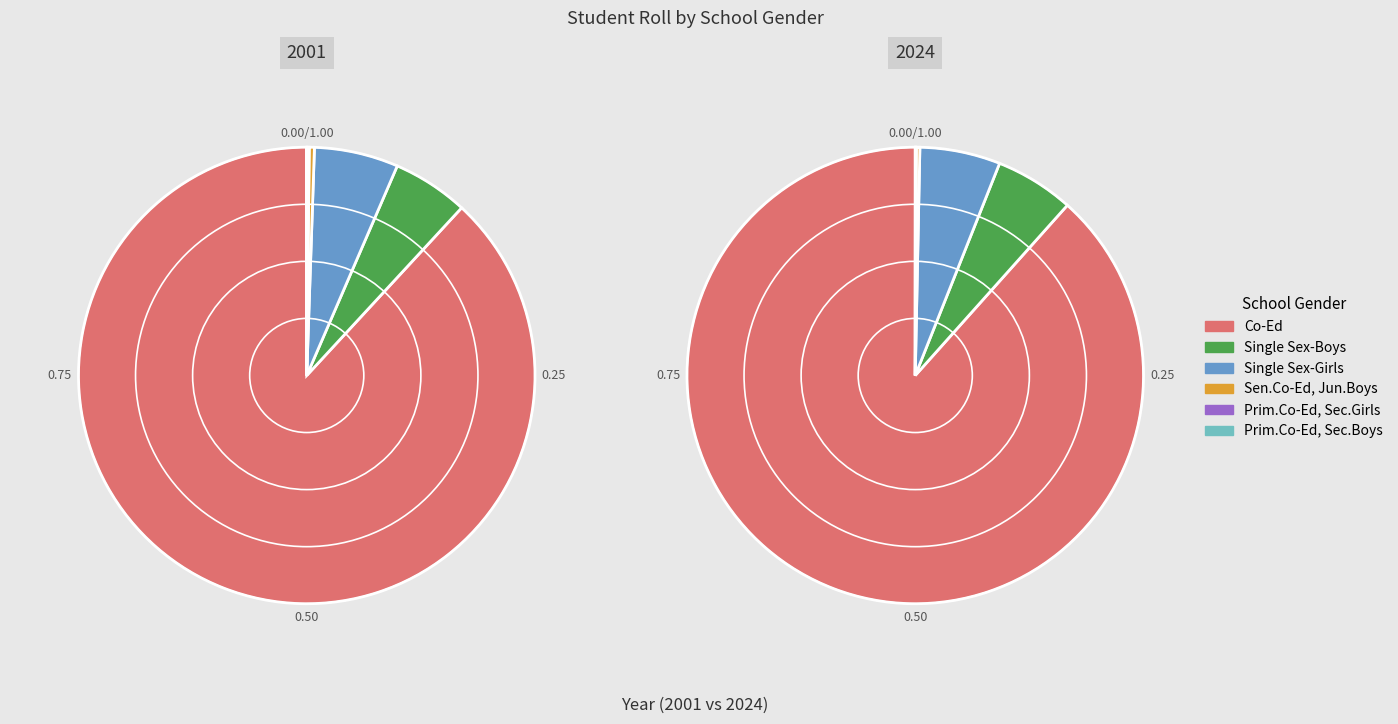

Is there a majority slice in this chart?

Yes